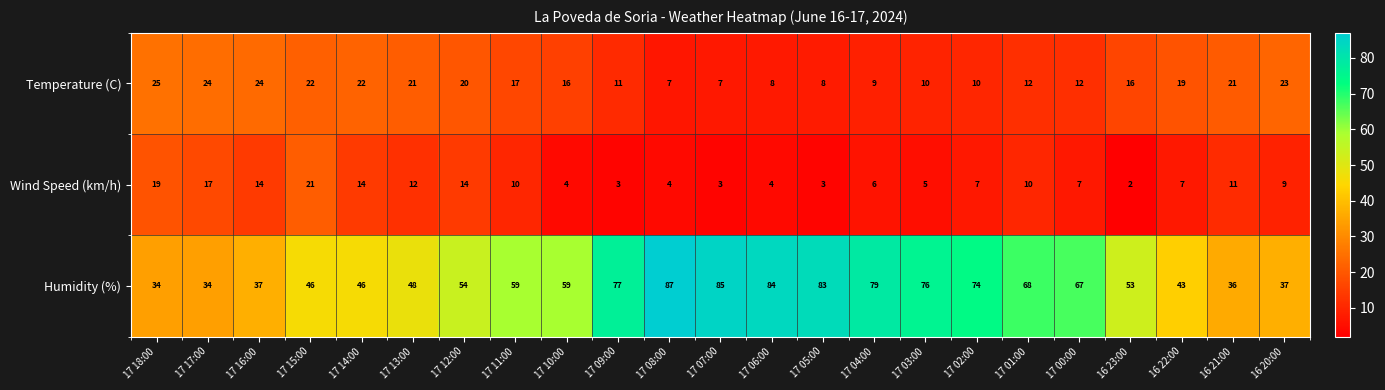

Which series has the largest total across all categories?

Humidity (%)